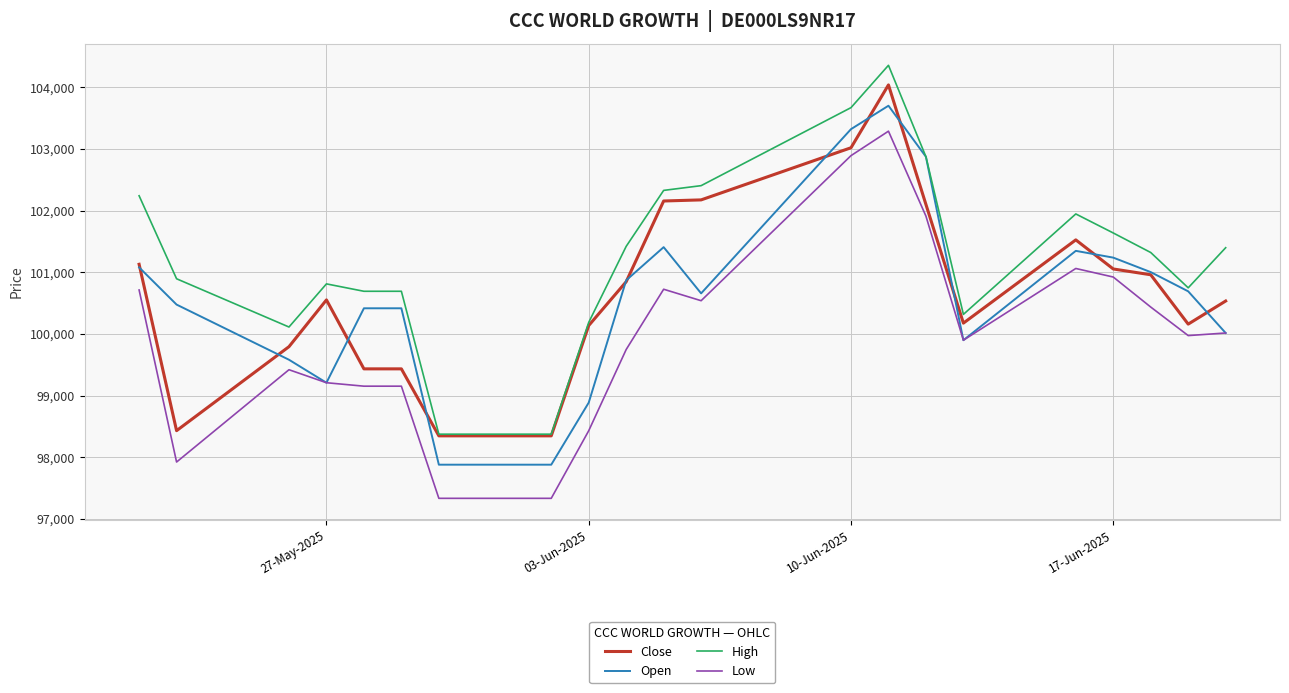

True or false: Low and High cross at least once.

False